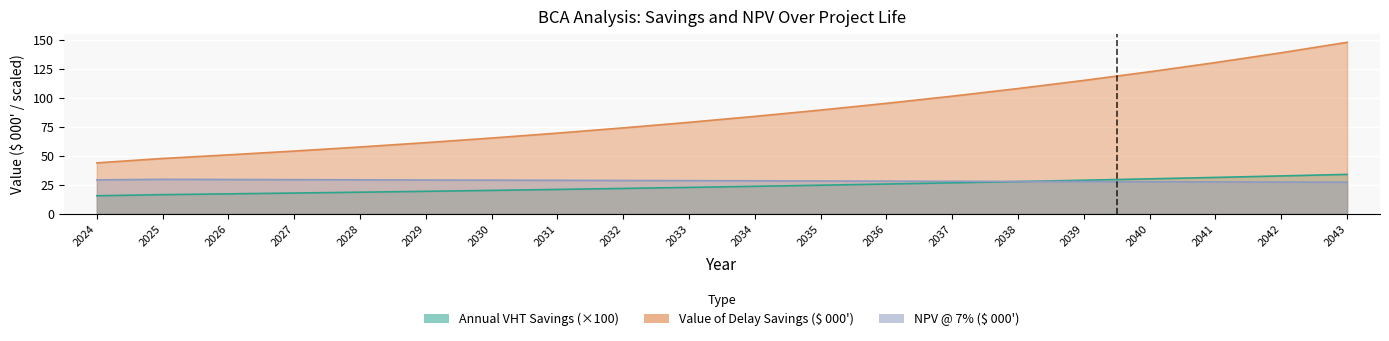

True or false: NPV @ 7% ($ 000) and Value of Delay Savings ($ 000) intersect in this chart.

False